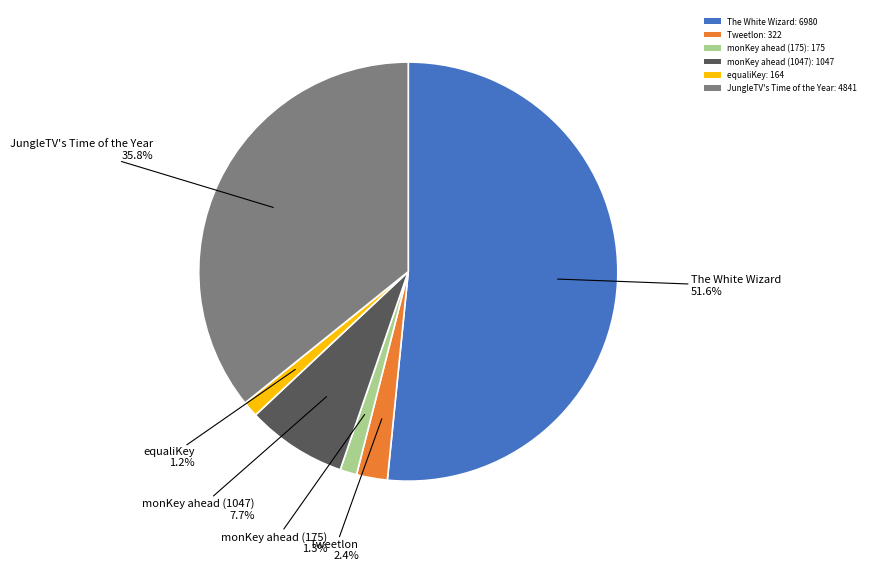

Which slice is the largest?

The White Wizard: 6980